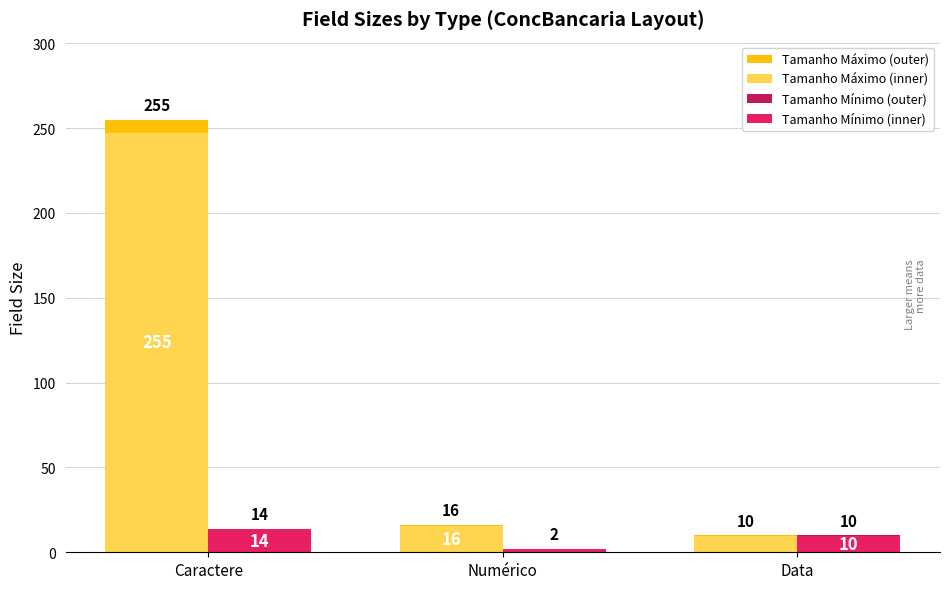

At which category is the sum across all series the highest?

Caractere